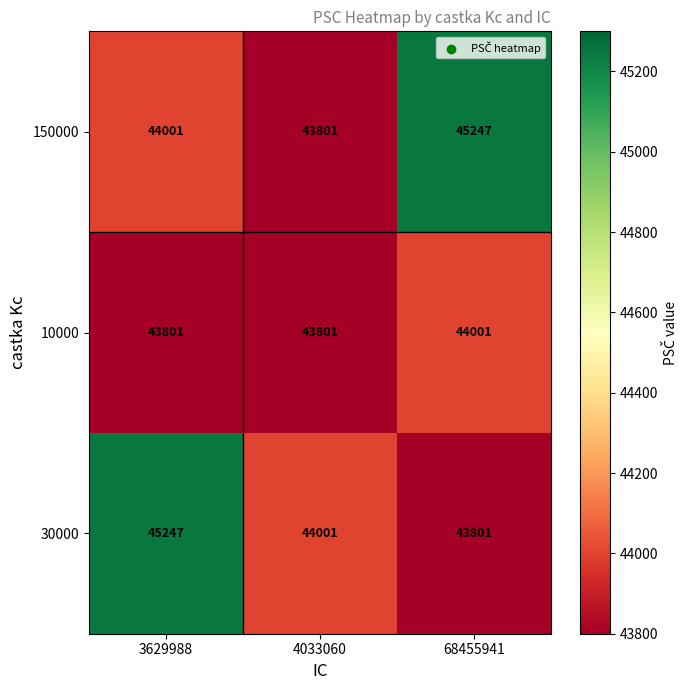

What is the difference between the highest and lowest values at 68455941?

1446